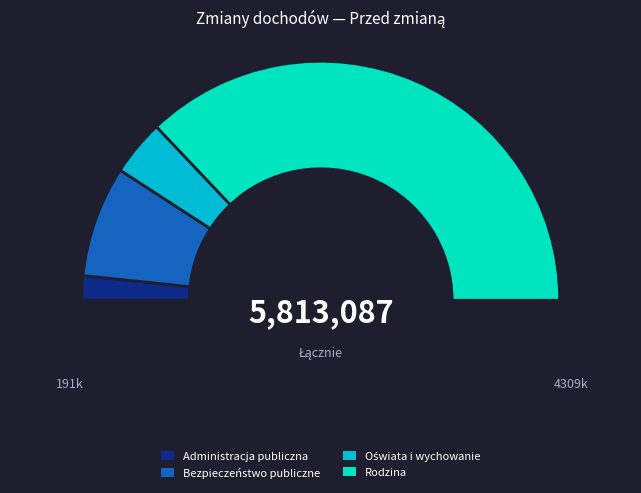

Approximately how many times larger is the value at Rodzina compared to Oświata i wychowanie?

9.8